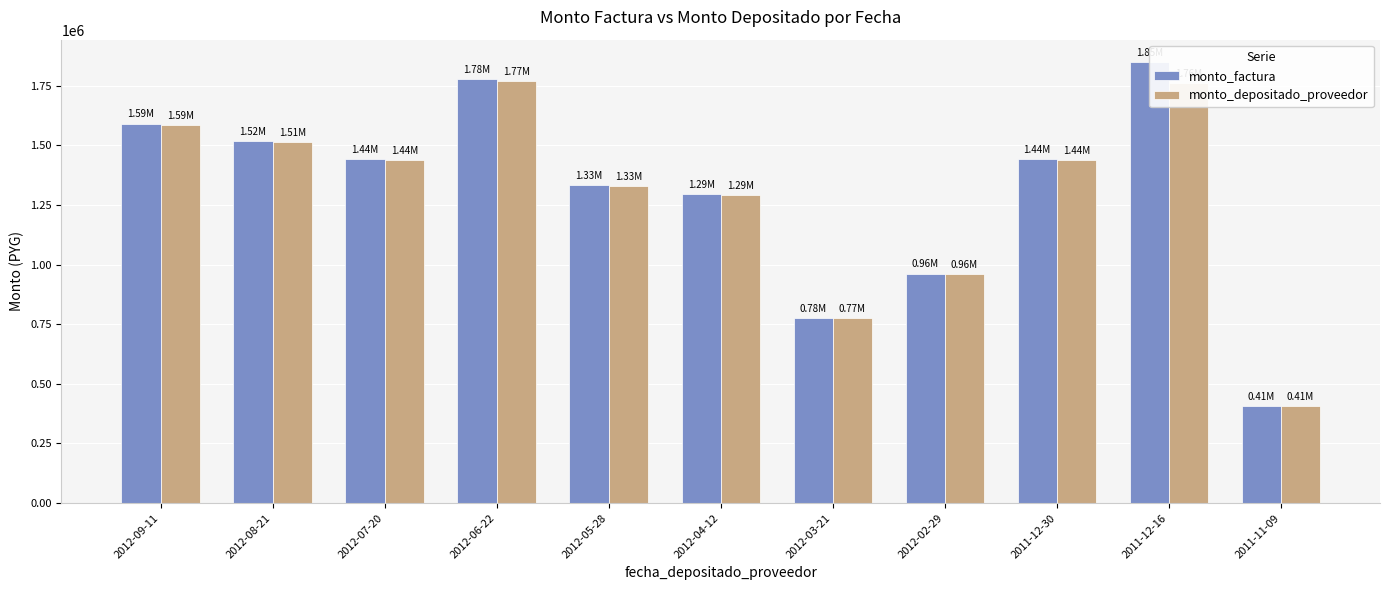

Between 2012-09-11 and 2011-12-16, which series saw the biggest shift?

monto_factura